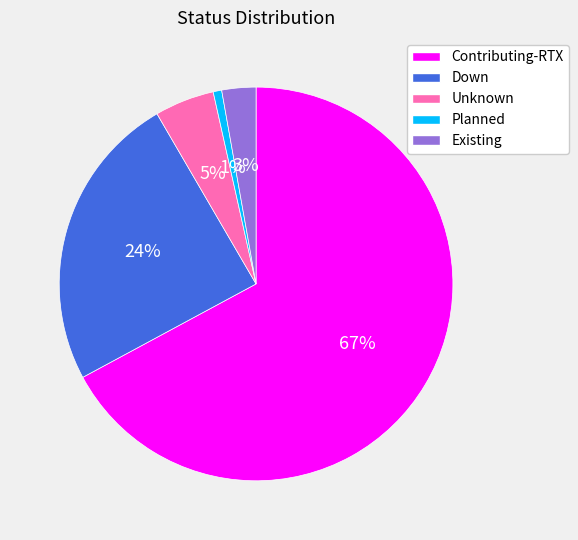

What is the smallest slice in the pie chart?

Planned